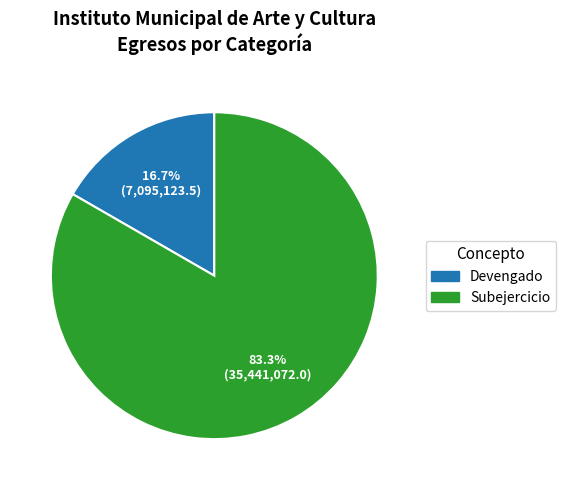

Which slice is the smallest?

Devengado